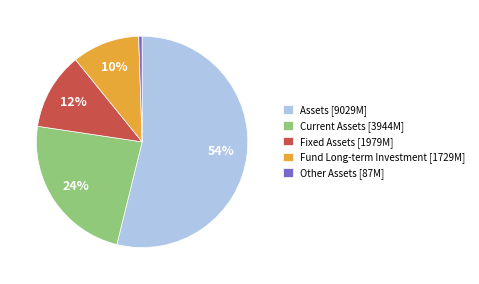

Is it true that Assets is 44% of the pie?

False